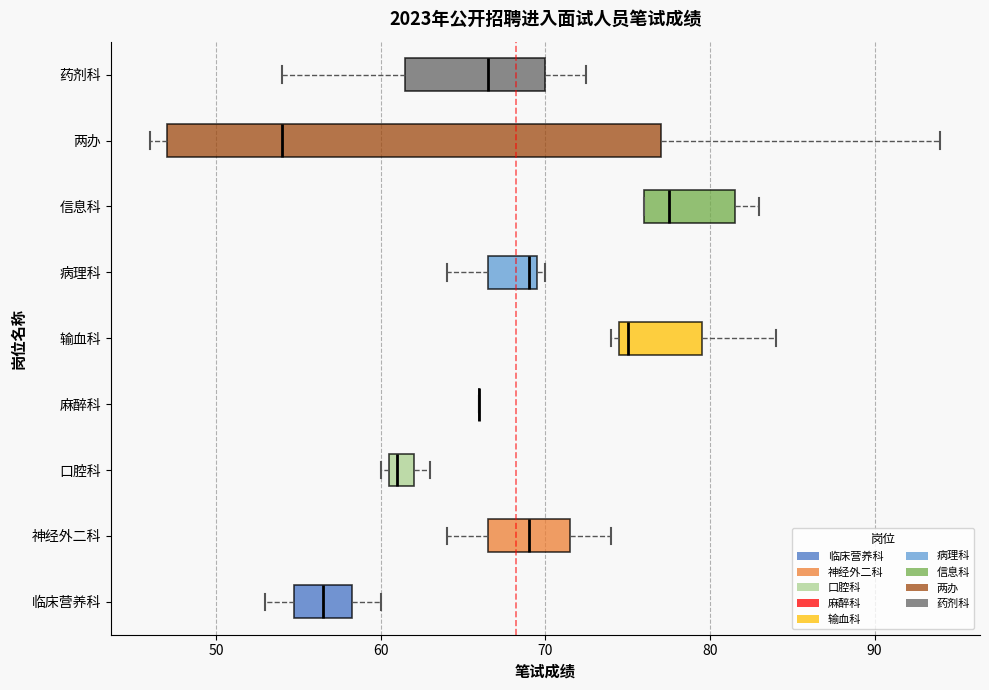

Where does the right whisker of the box for 临床营养科 end on the x-axis? The values are not printed on the chart, so give them approximately, as read against the axis.

60